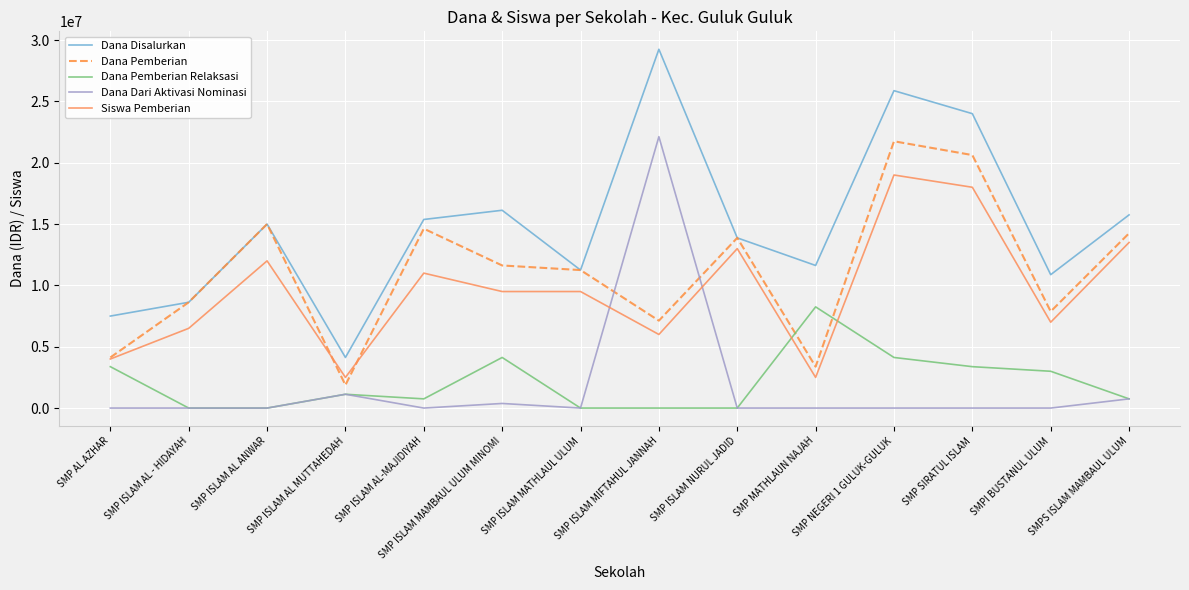

Where is Dana Disalurkan nearest to the value 16687500?

SMP ISLAM MAMBAUL ULUM MINOMI